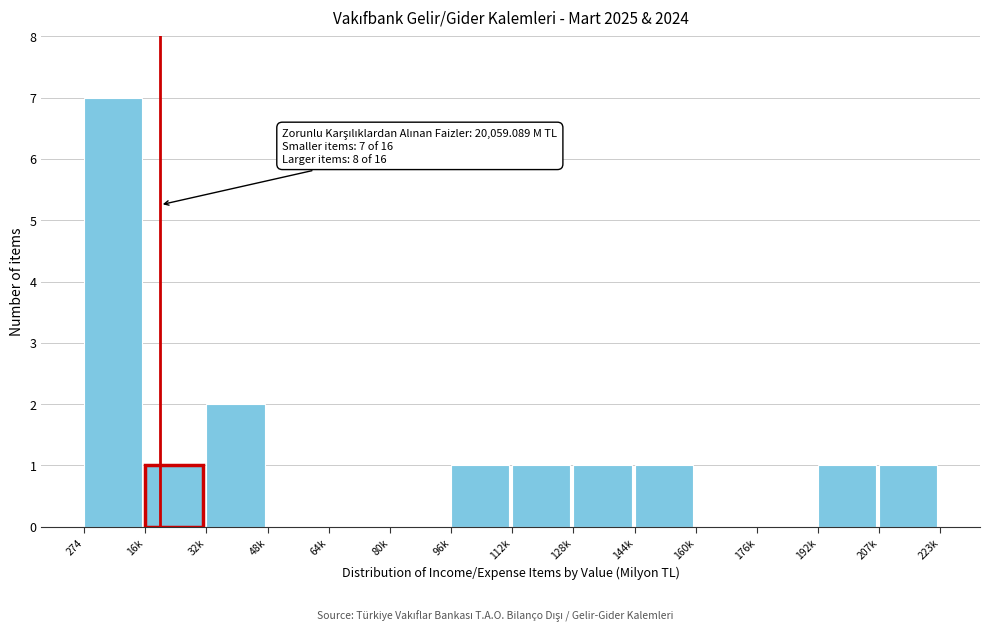

Reading left to right, what are all the values shown in this chart?

274=7	16k=1	32k=2	48k=0	64k=0	80k=0	96k=1	112k=1	128k=1	144k=1	160k=0	176k=0	192k=1	207k=1